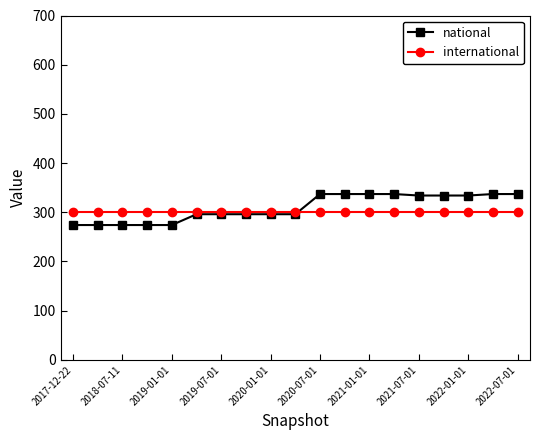

At how many categories does at least one series exceed 311?

9